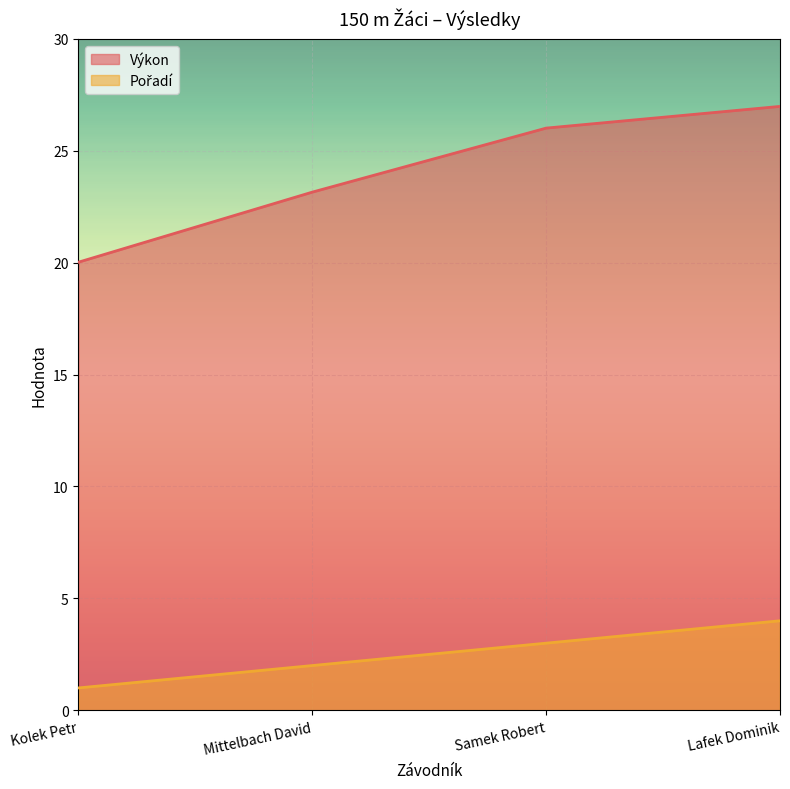

At how many categories does at least one series exceed 15?

4